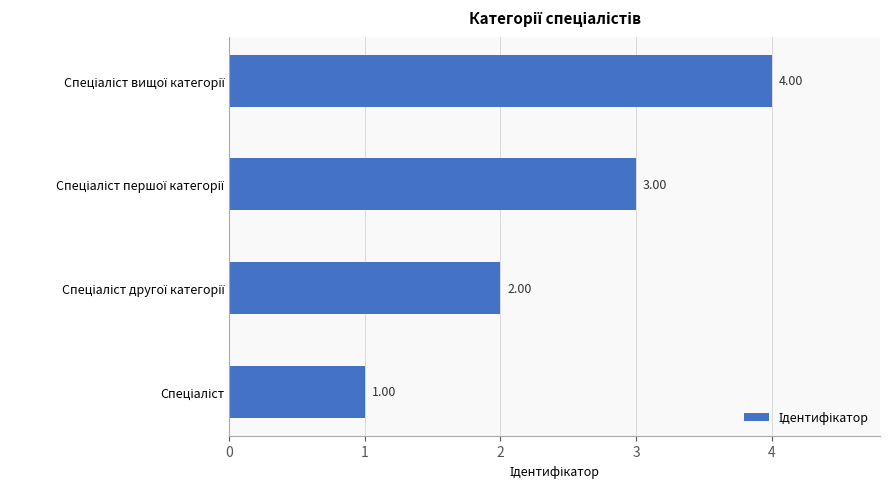

How many values are between 2 and 4?

3